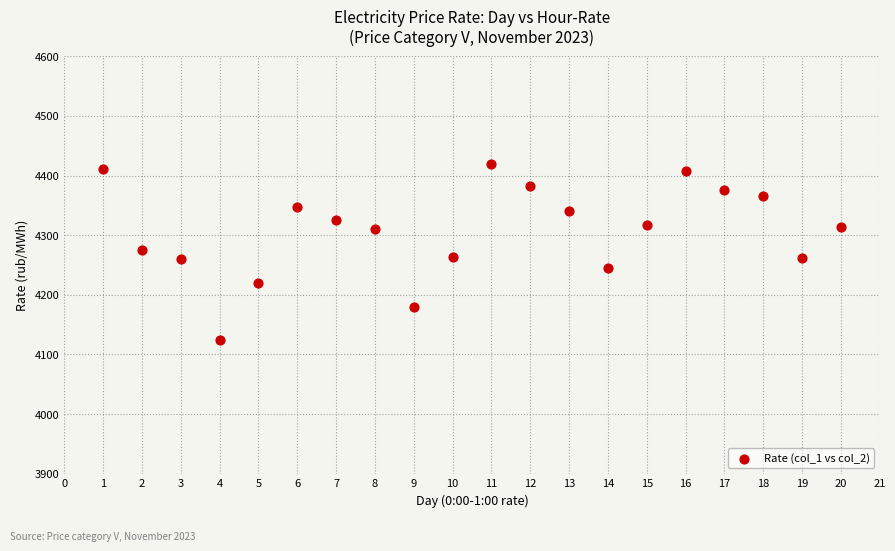

What is the range of Y values (max minus min)?

296.0